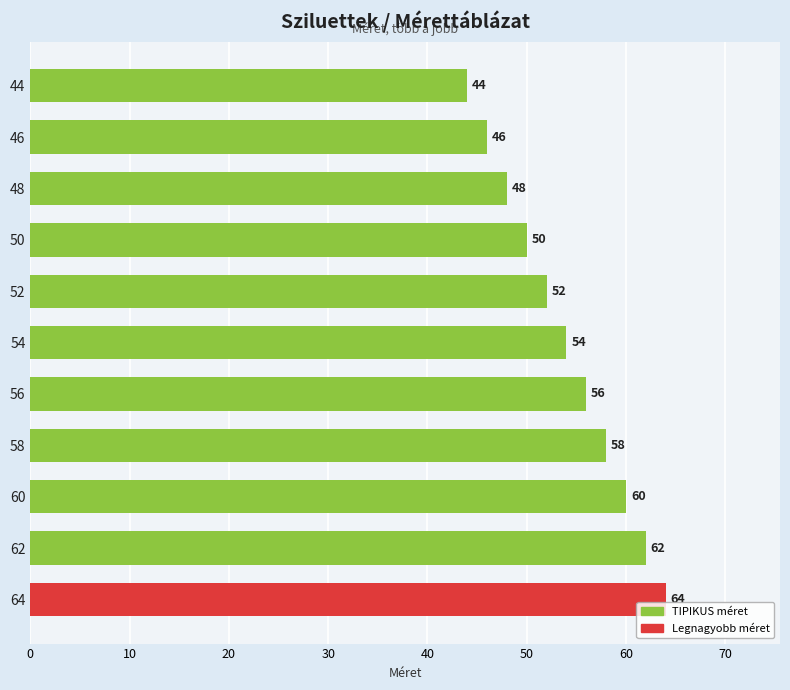

What is the difference between the second highest and minimum values?

18